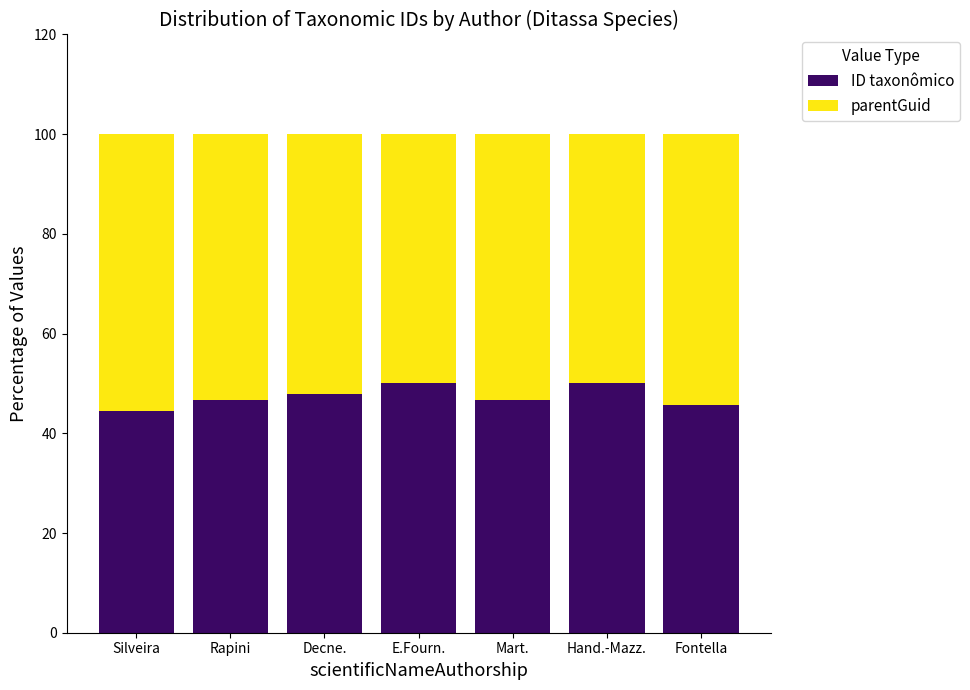

What is the highest value of the ID taxonômico series?

50.0